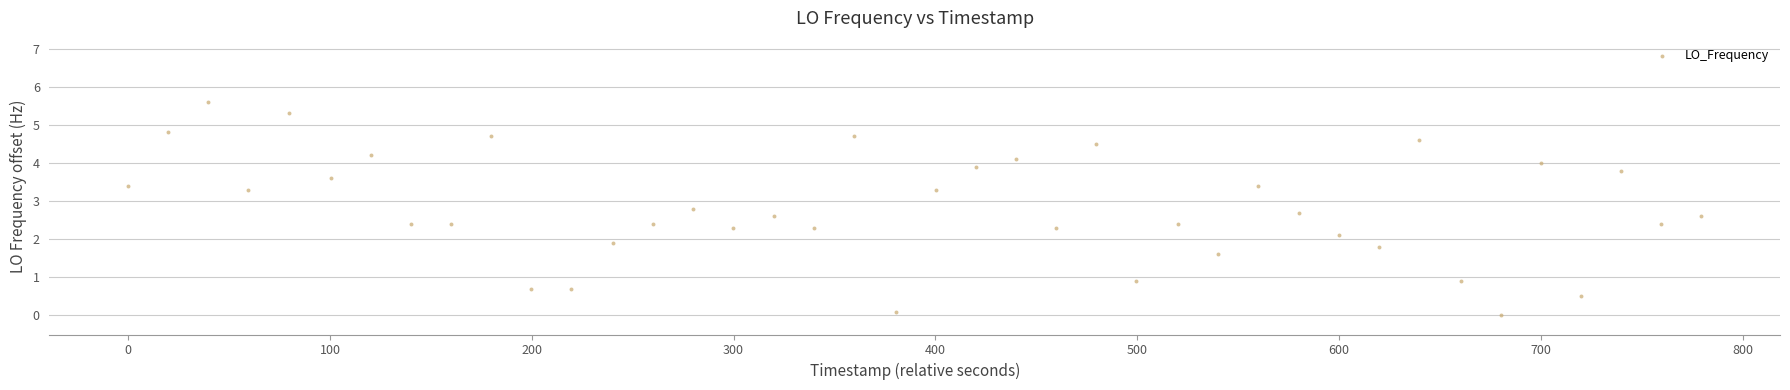

What is the range of Y values (max minus min)?

5.6